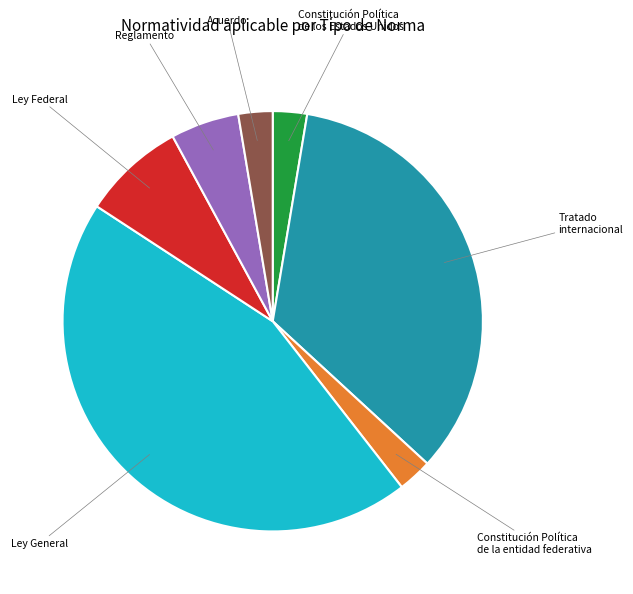

Does any single category account for the majority?

No